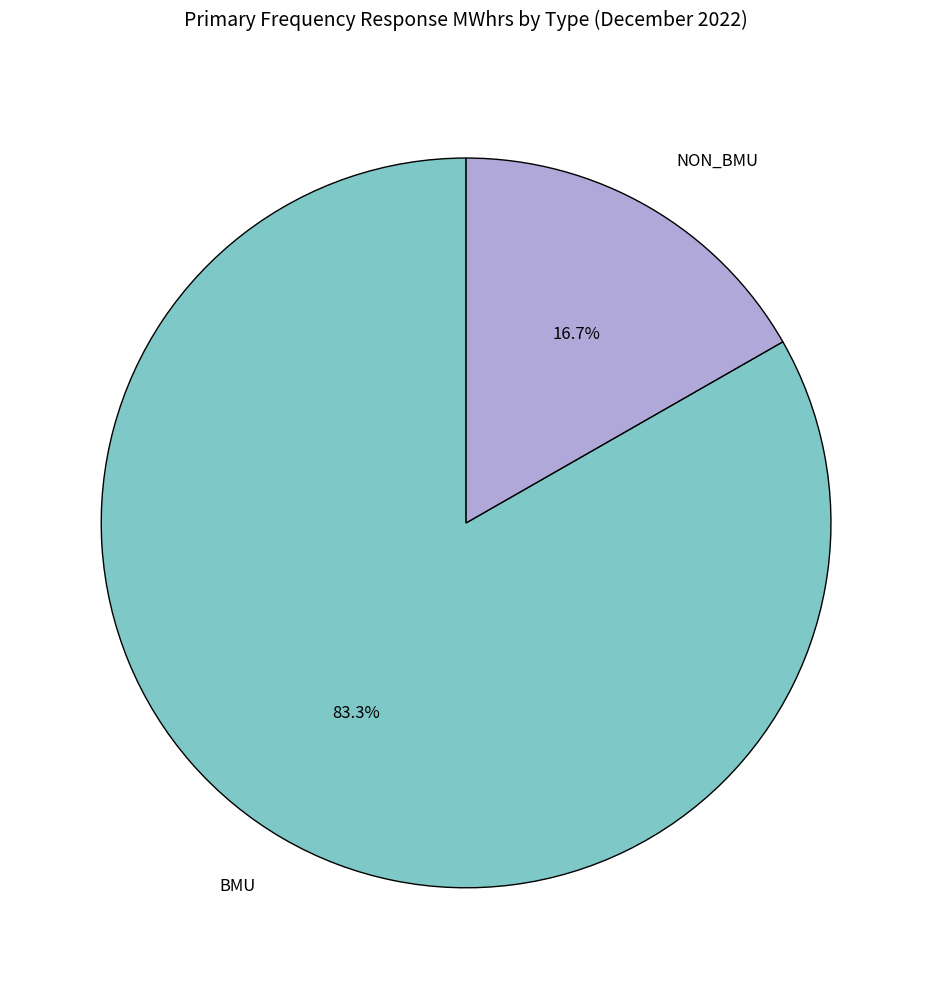

What is the ratio of the value at BMU to the value at NON_BMU?

5.0